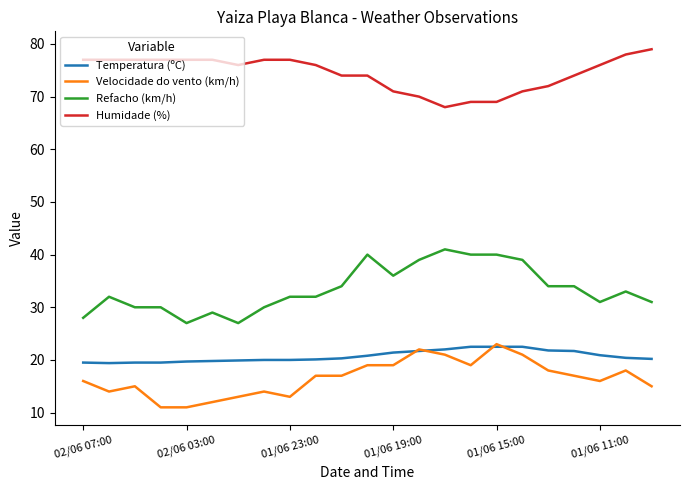

What is the difference between the maximum and minimum values in the Temperatura (ºC) series?

3.1